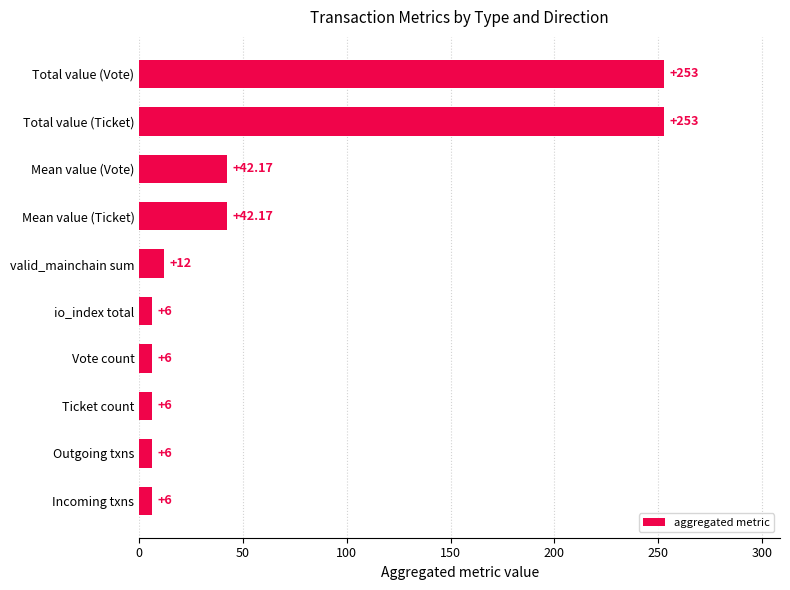

What is the ratio of the value at Incoming txns to the value at Vote count?

1.0